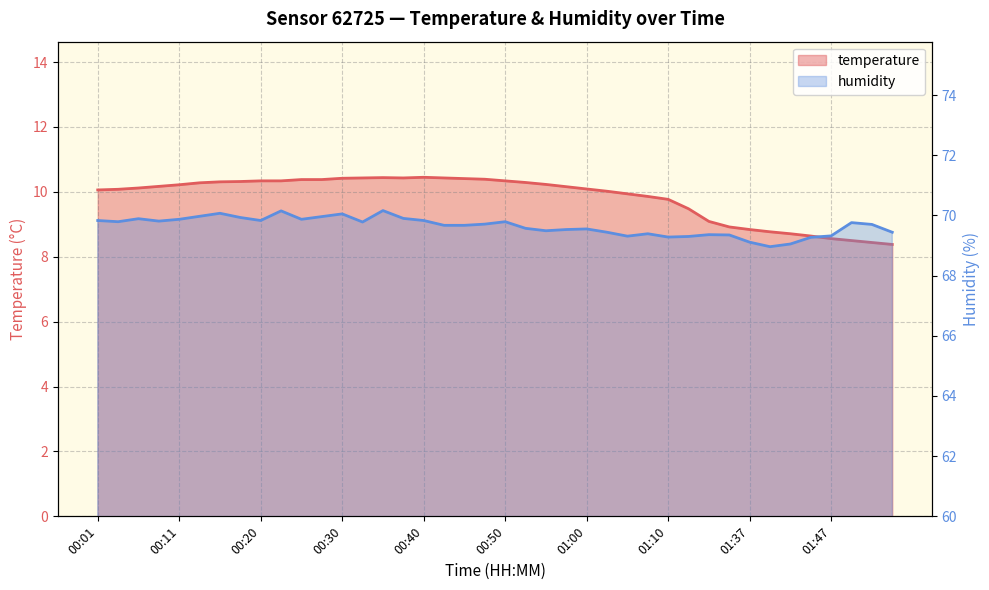

Which series changed the most between 00:52 and 00:55?

humidity